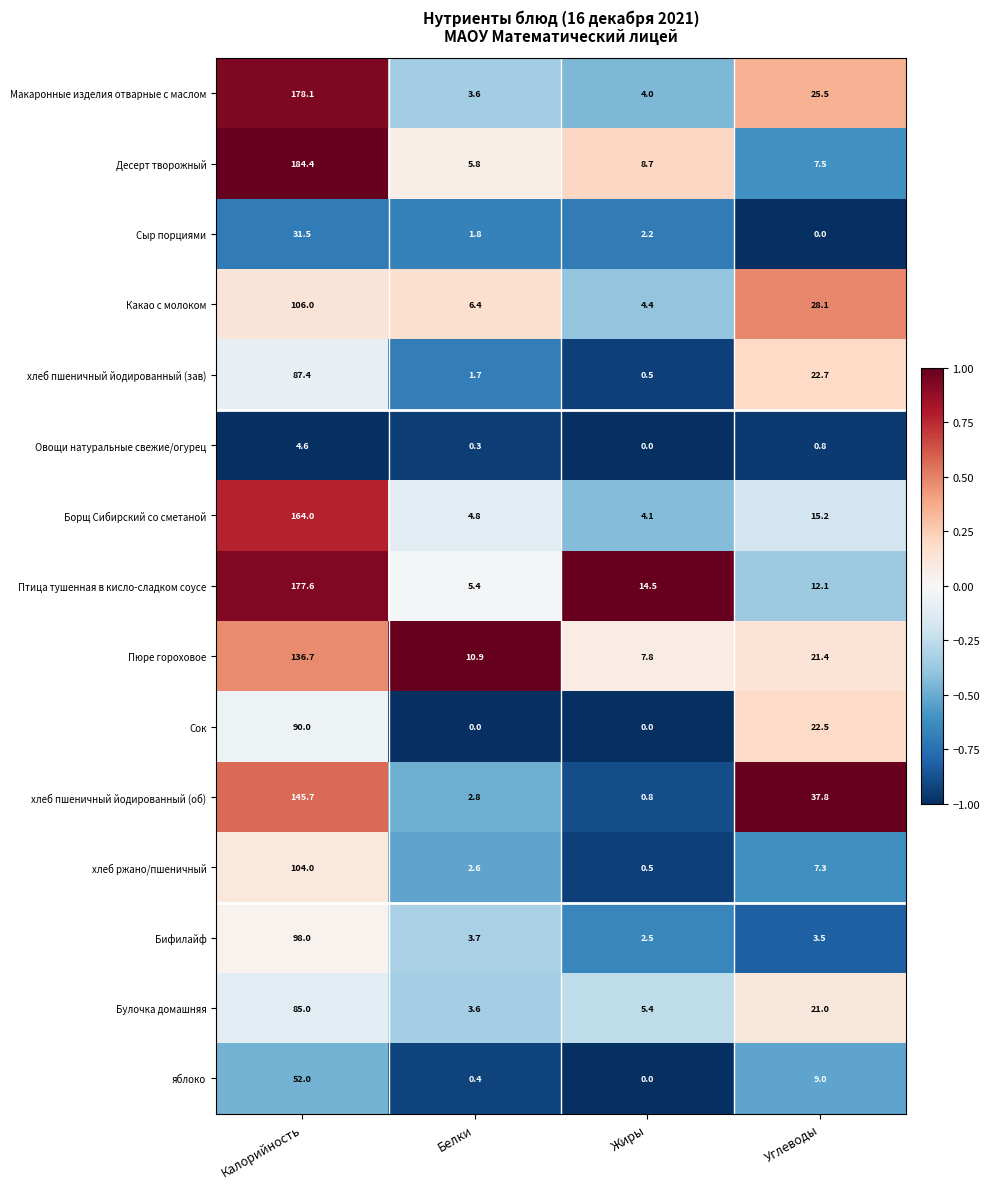

Between Жиры and Углеводы, which series saw the biggest shift?

хлеб пшеничный йодированный (об)